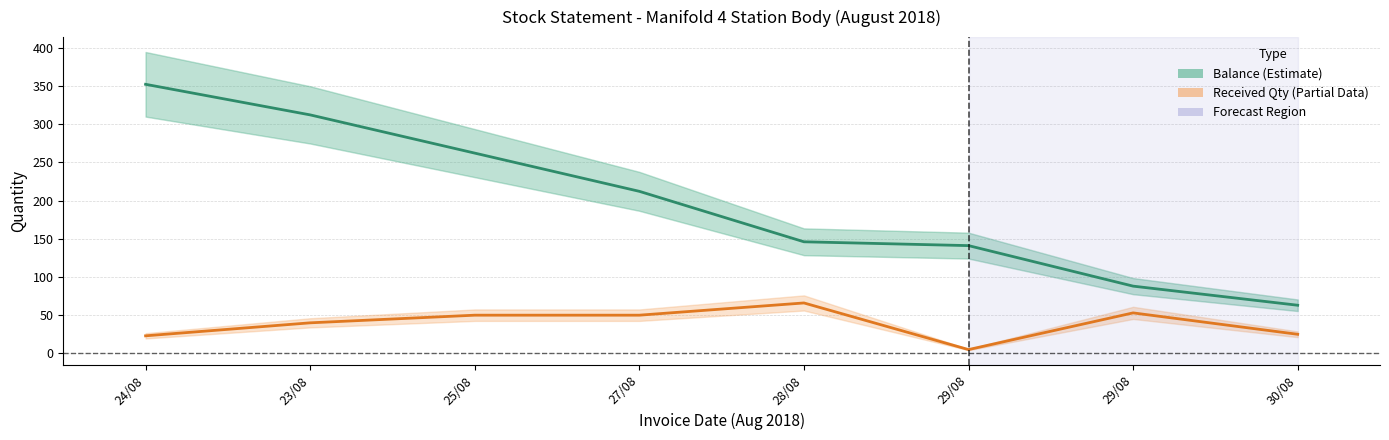

How many lines are shown in the chart?

2